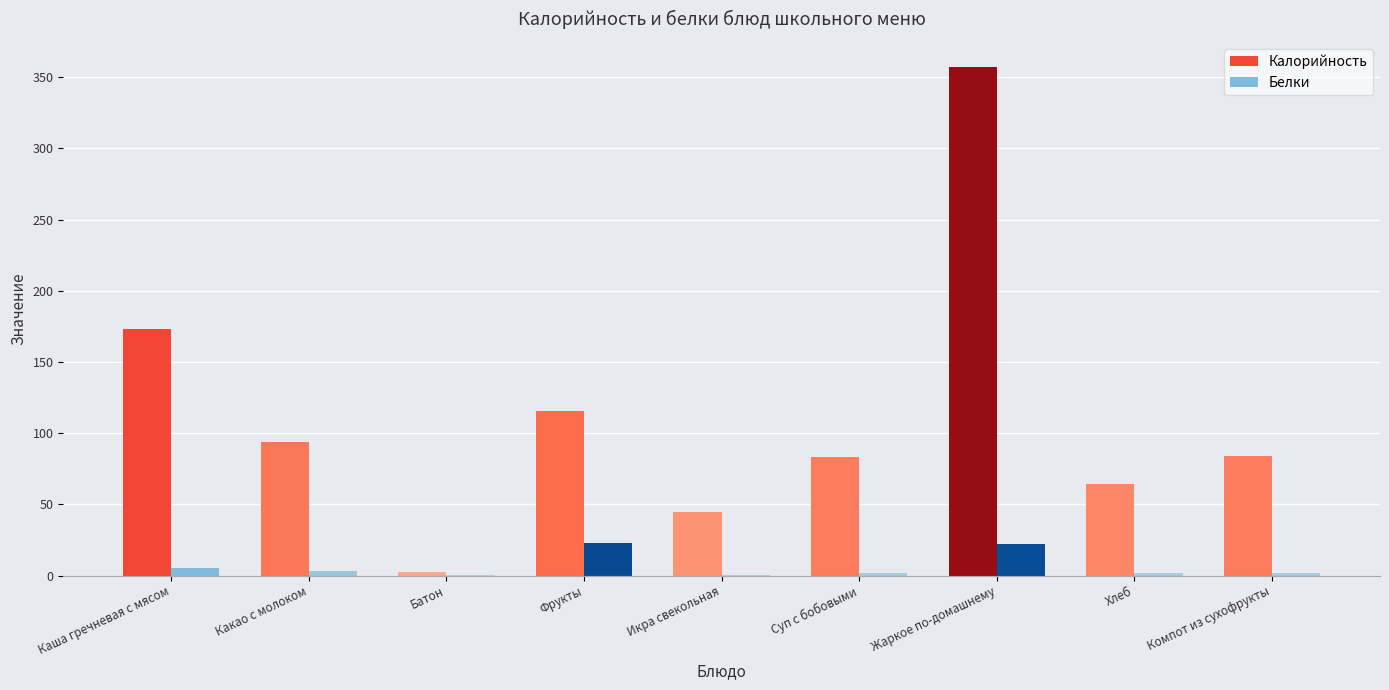

Are the bars horizontal?

No